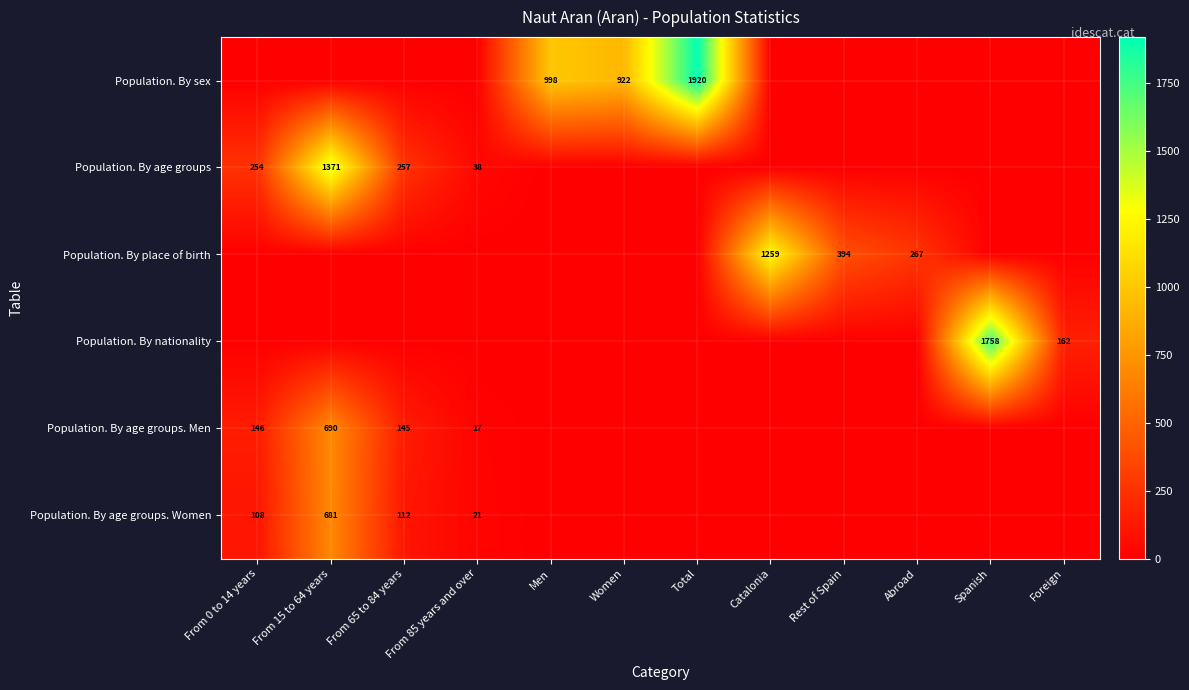

At which category is the sum across all series the highest?

From 15 to 64 years